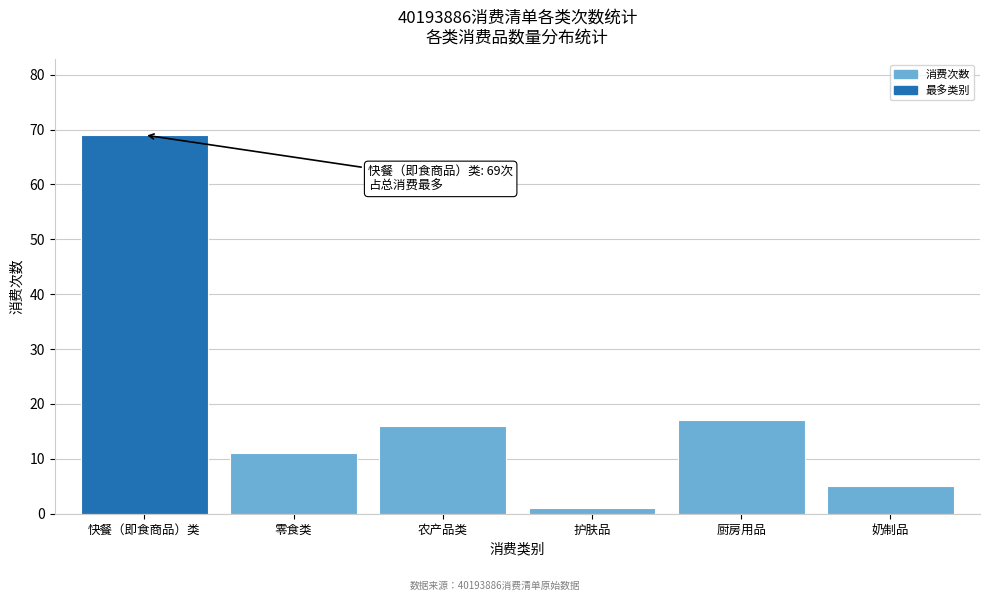

Reading right to left, what are all the values shown in this chart?

5	17	1	16	11	69